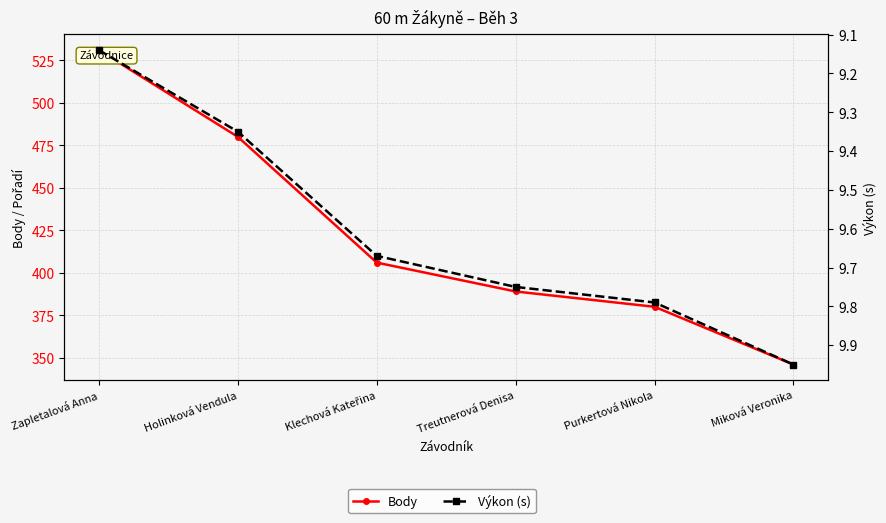

Does the chart display data point markers on the line(s)?

Yes